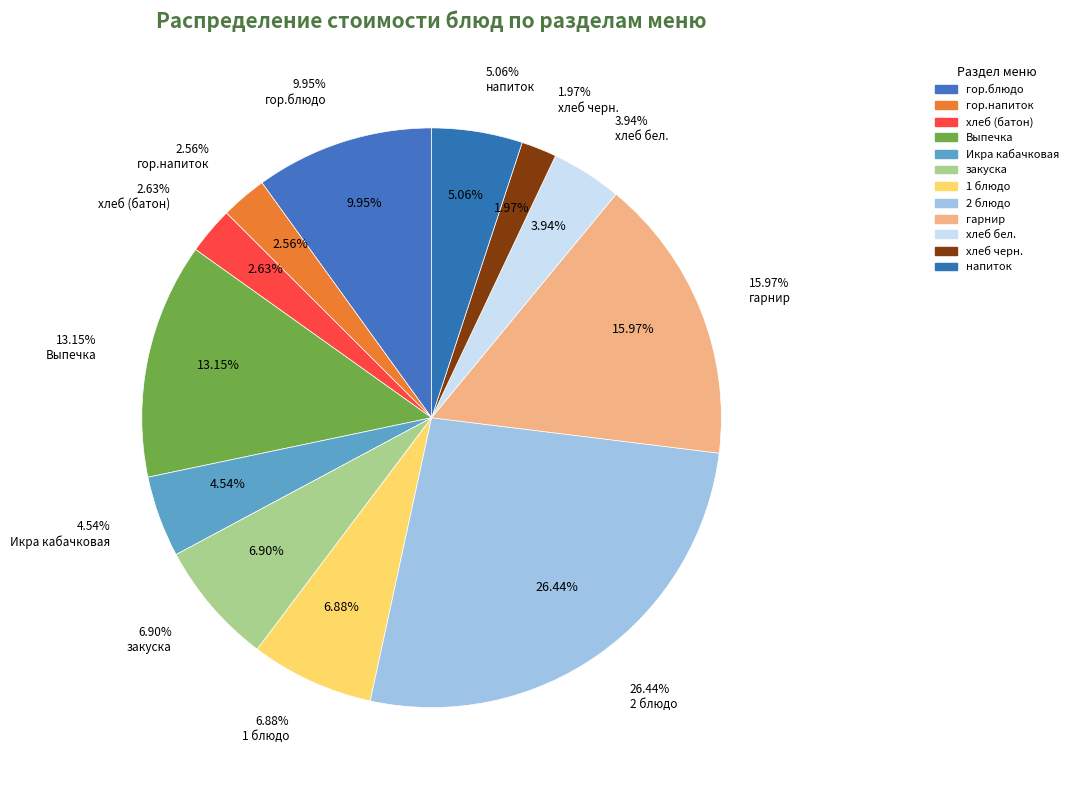

Which slice is the largest?

2 блюдо